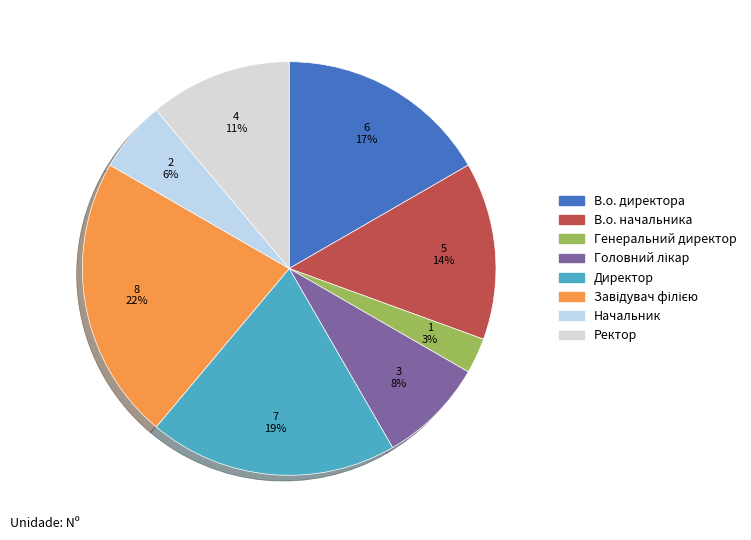

How many segments does this pie chart have?

8